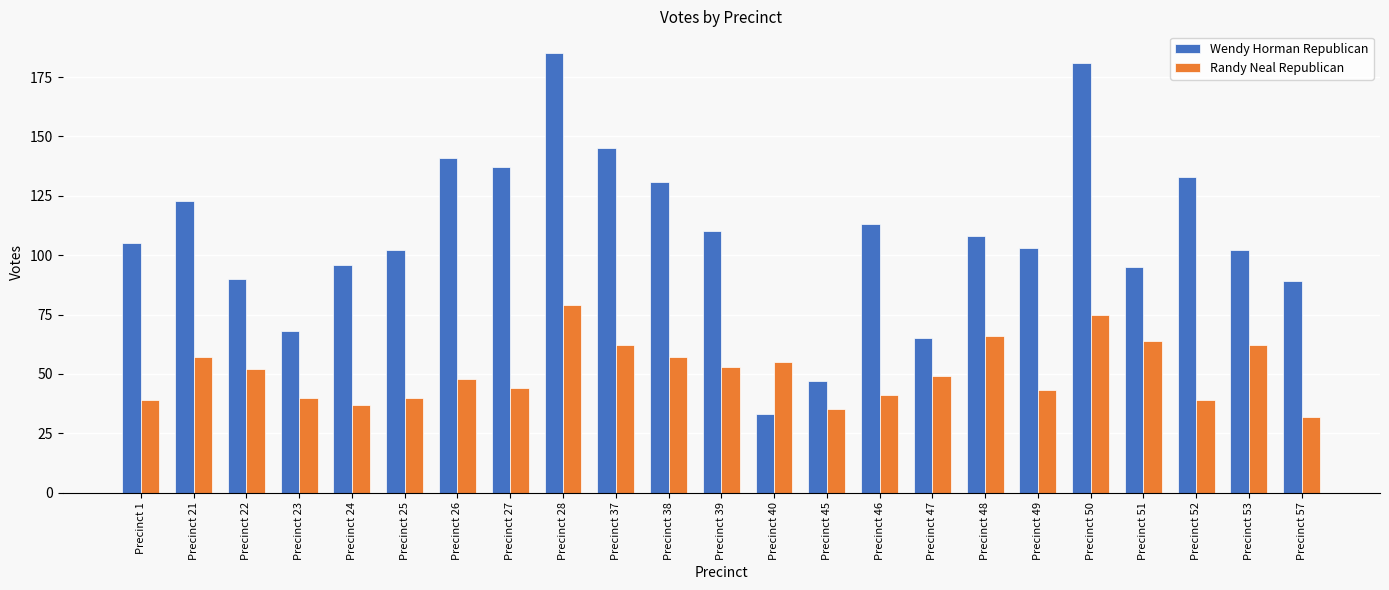

Rank the series by their maximum value, from highest to lowest.

Wendy Horman Republican, Randy Neal Republican